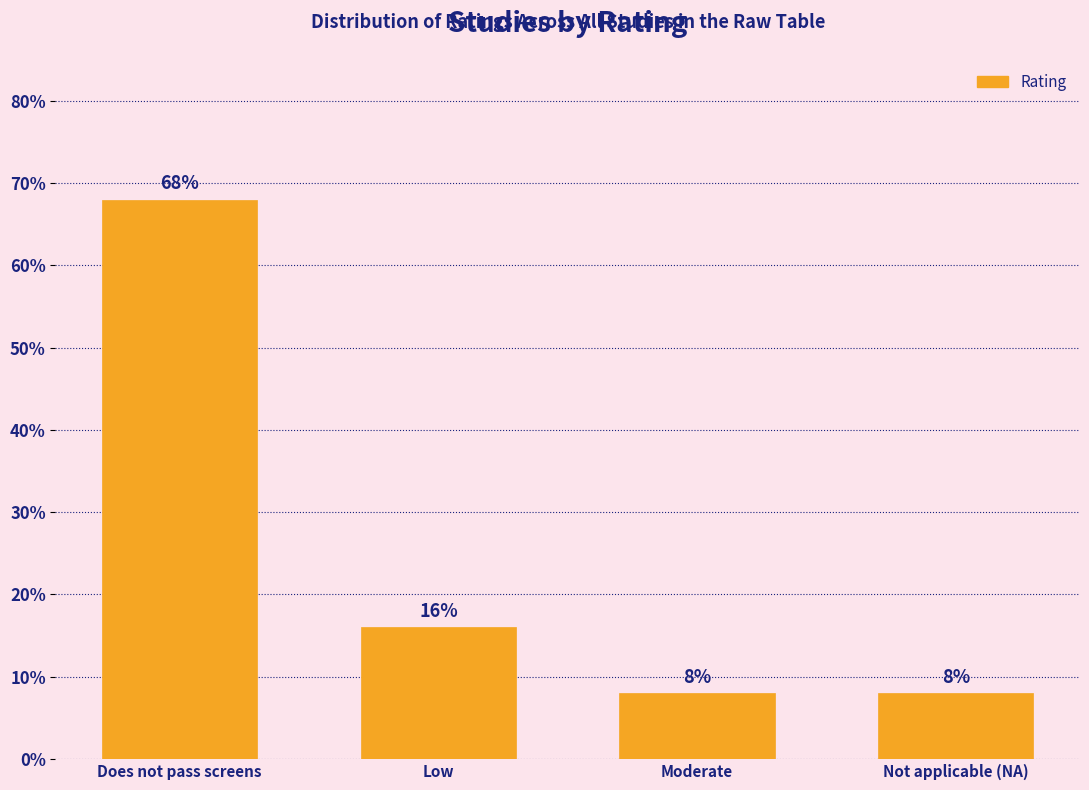

Reading right to left, extract all data points from this chart.

8	8	16	68